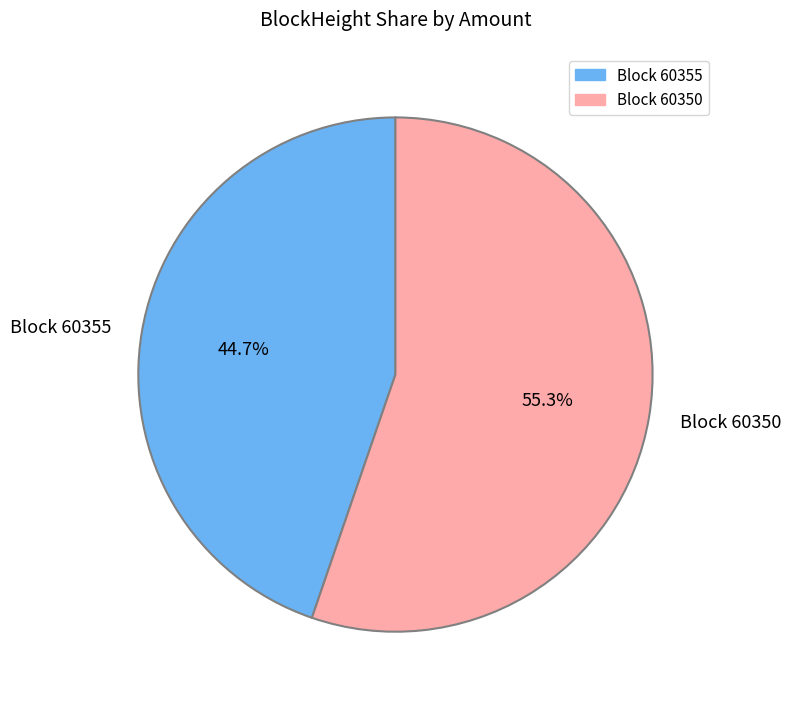

Rank the categories by value from highest to lowest.

Block 60350, Block 60355